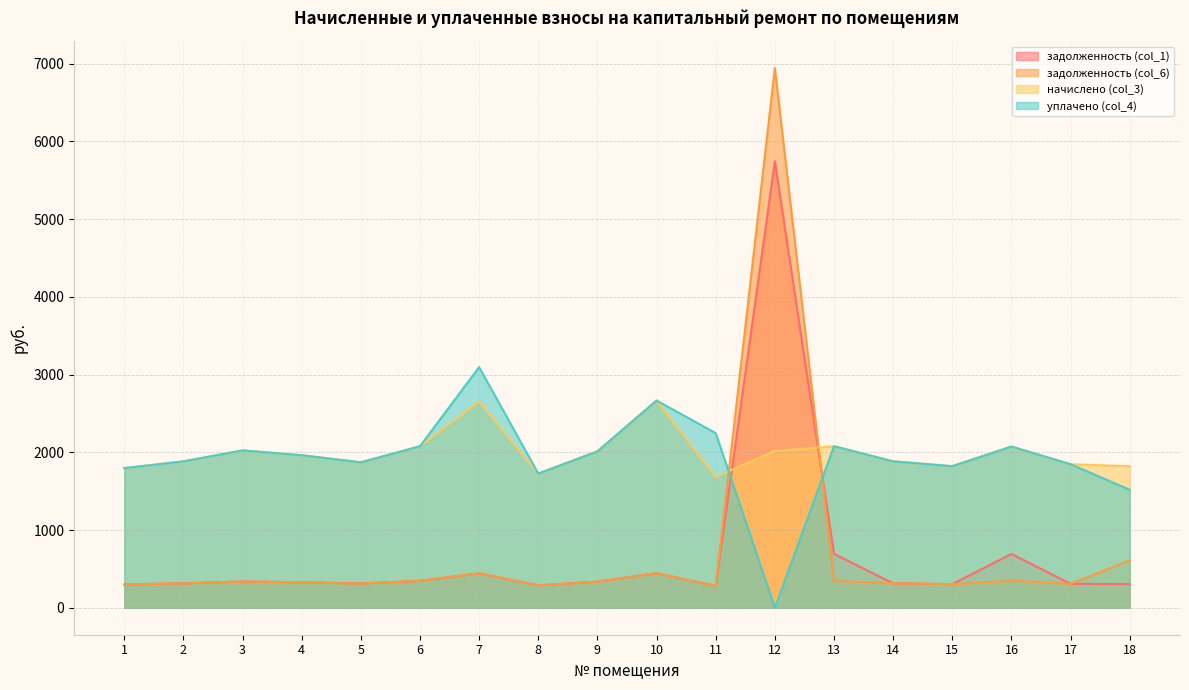

What is the difference between the highest and lowest values at 16?

1726.4